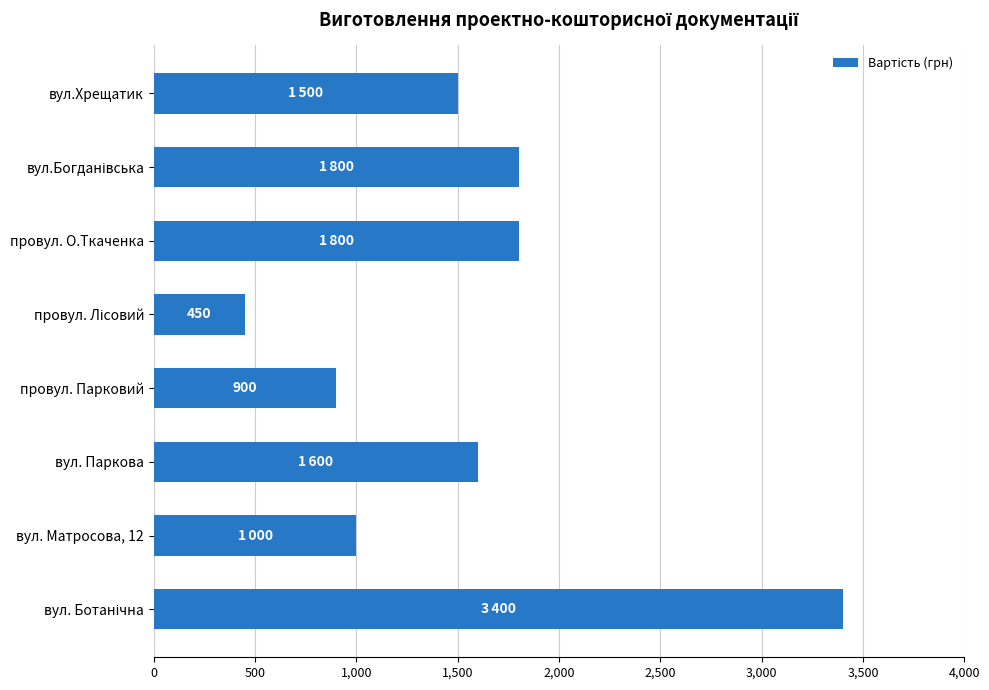

What is the value of the 6th bar from the top?

1600